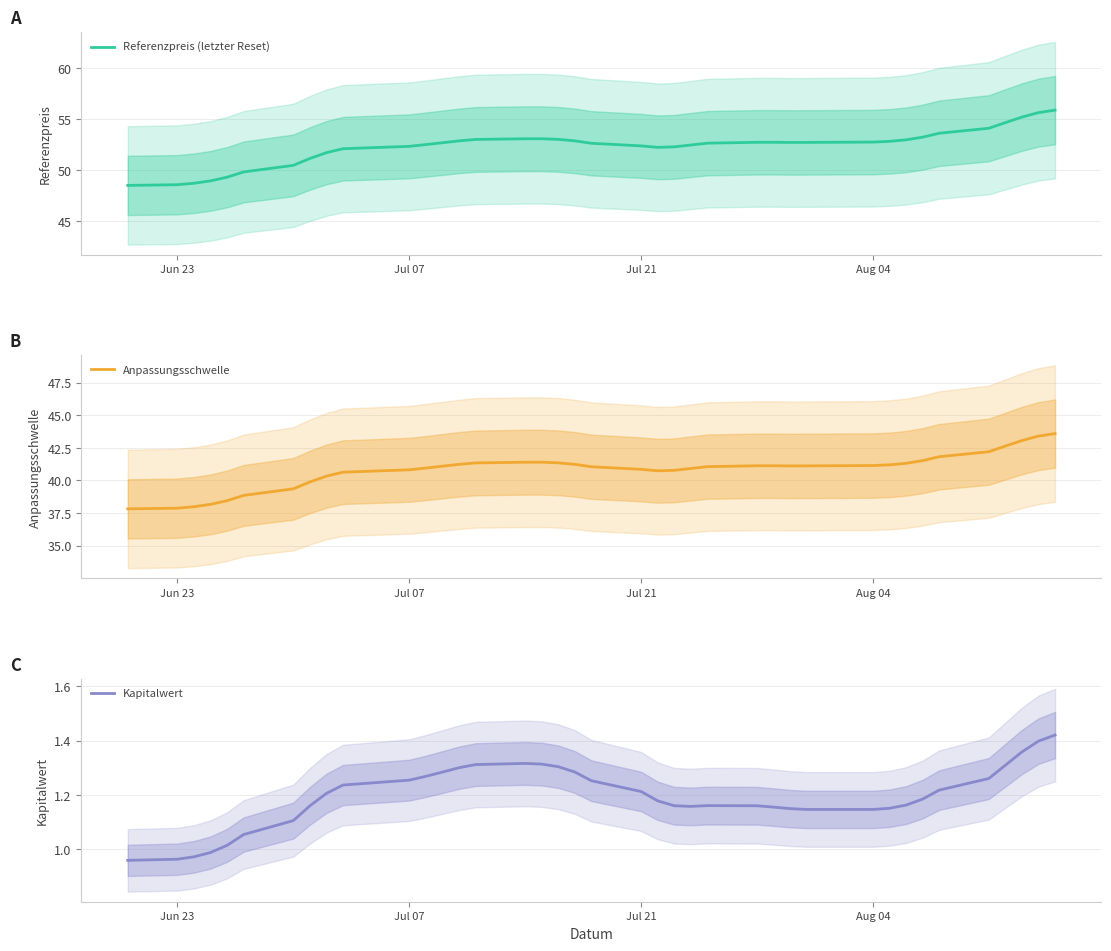

How many interior local valleys does the Kapitalwert series have?

2